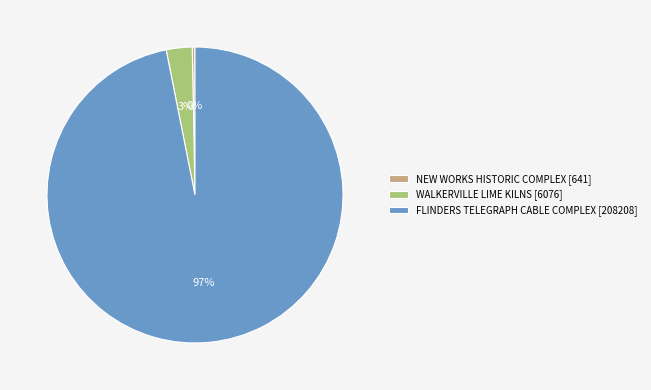

What is the smallest slice in the pie chart?

NEW WORKS HISTORIC COMPLEX